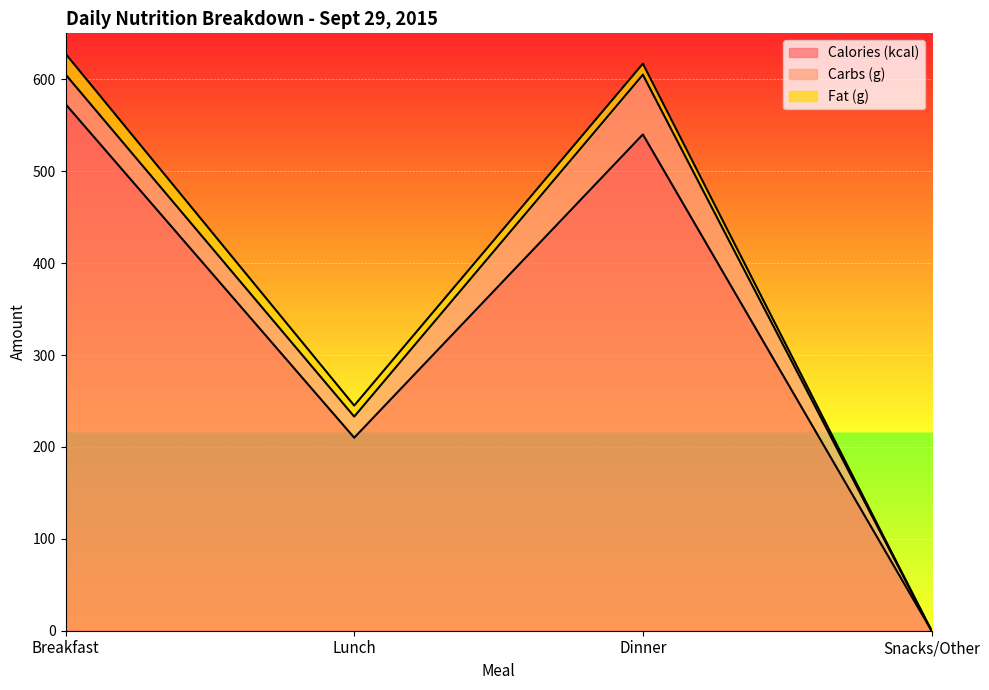

Rank the series by their maximum value, from highest to lowest.

Calories (kcal), Carbs (g), Fat (g)